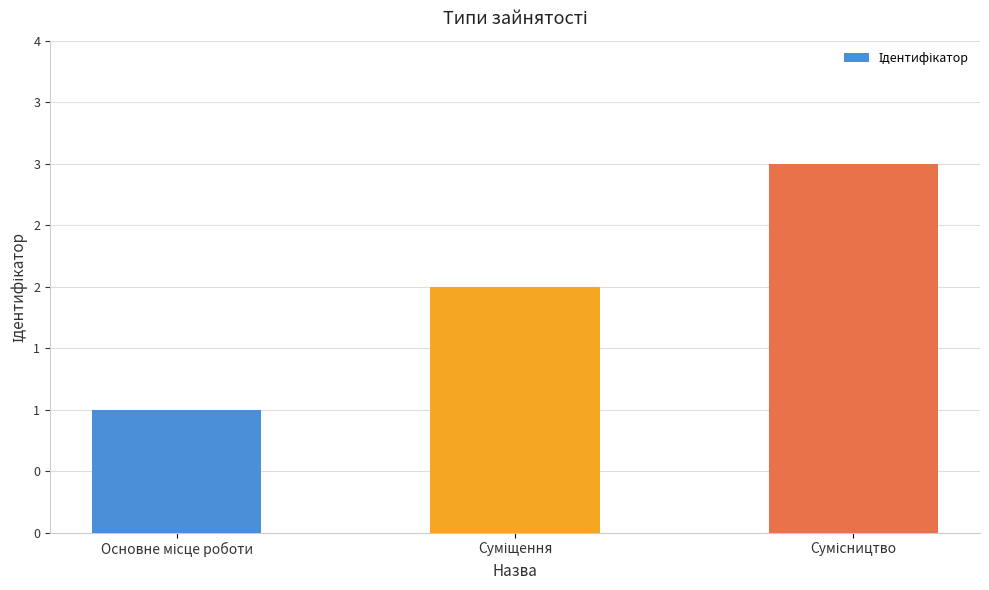

Are the bars horizontal?

No